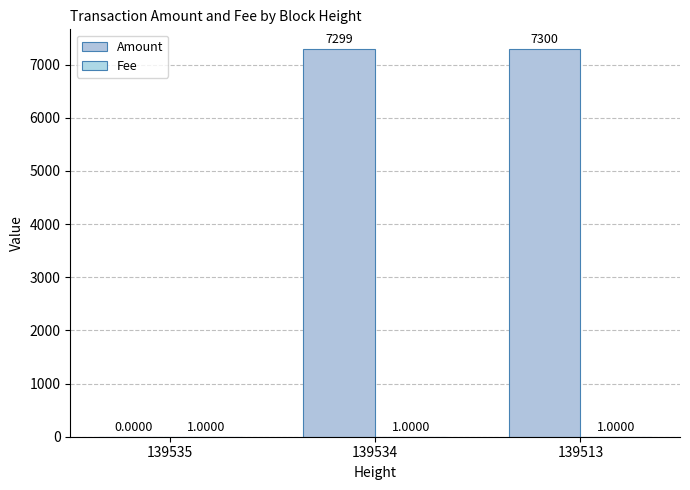

Is it true that Amount equals 7300 at 139513?

True